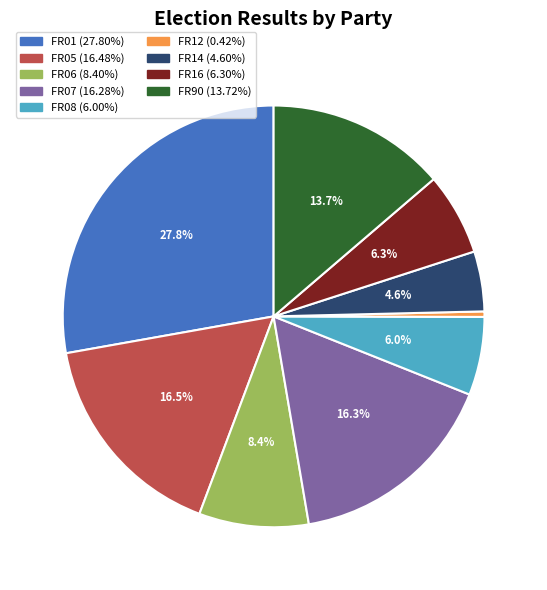

What percentage is the FR01 slice, to the nearest percent?

28%